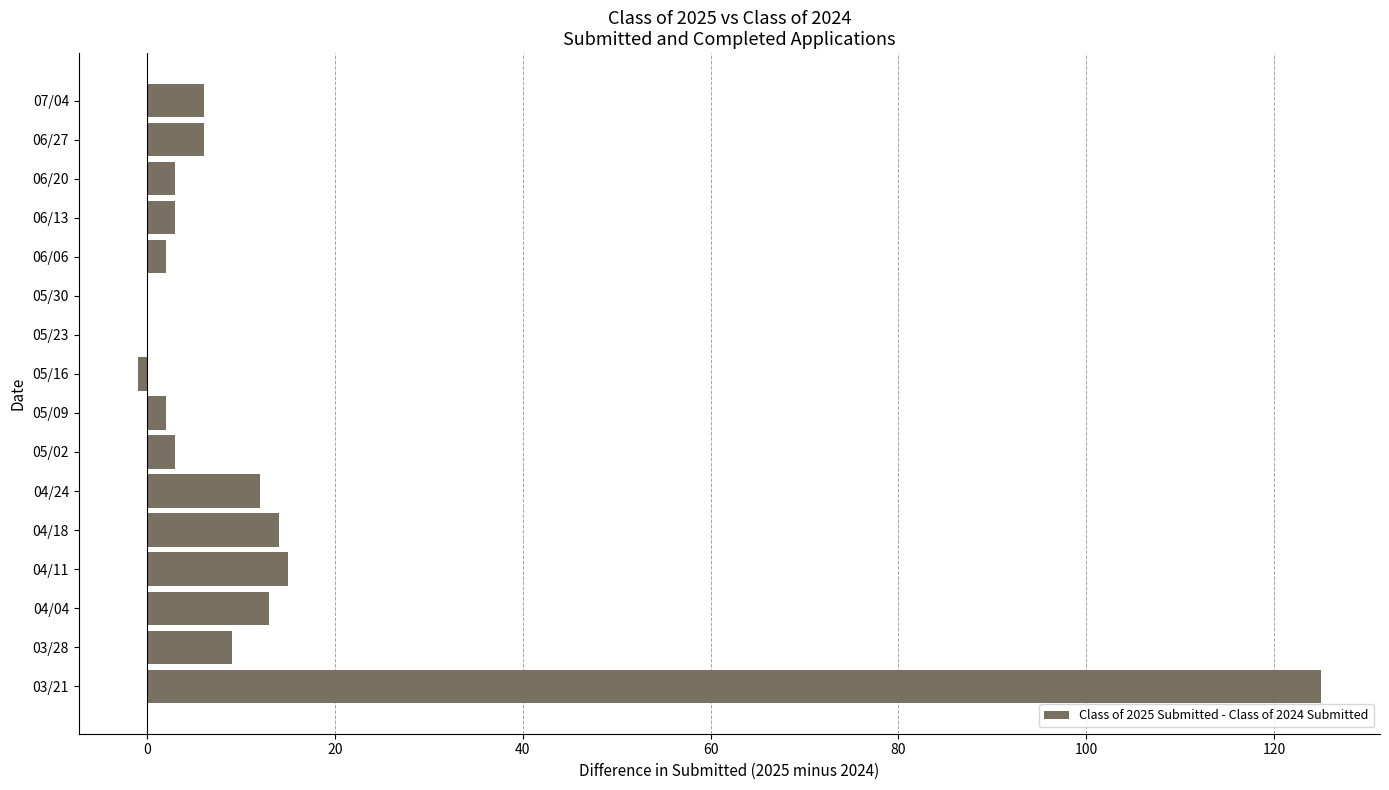

How many categories are shown in the chart?

16